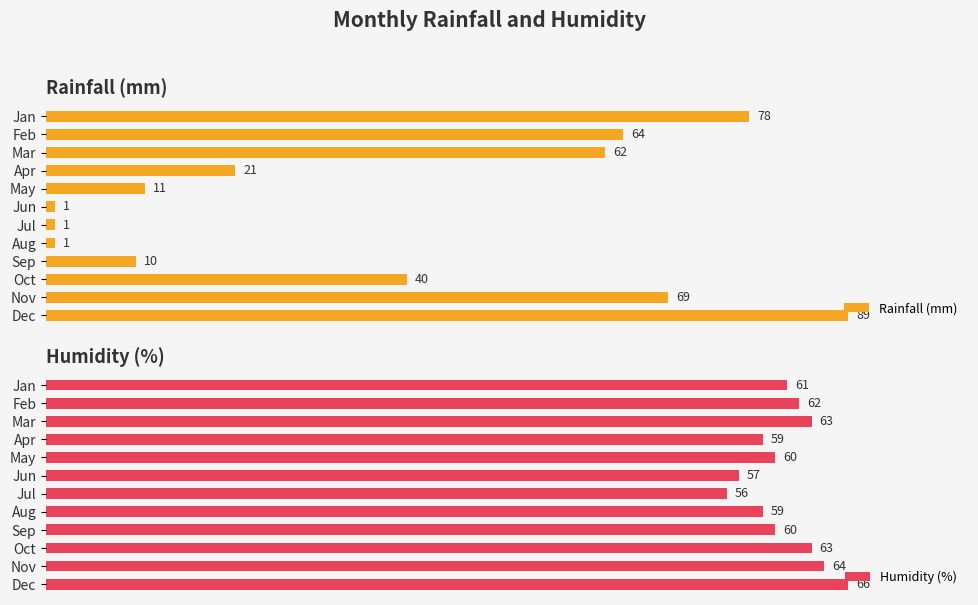

At which label does Humidity (%) reach its peak?

Dec